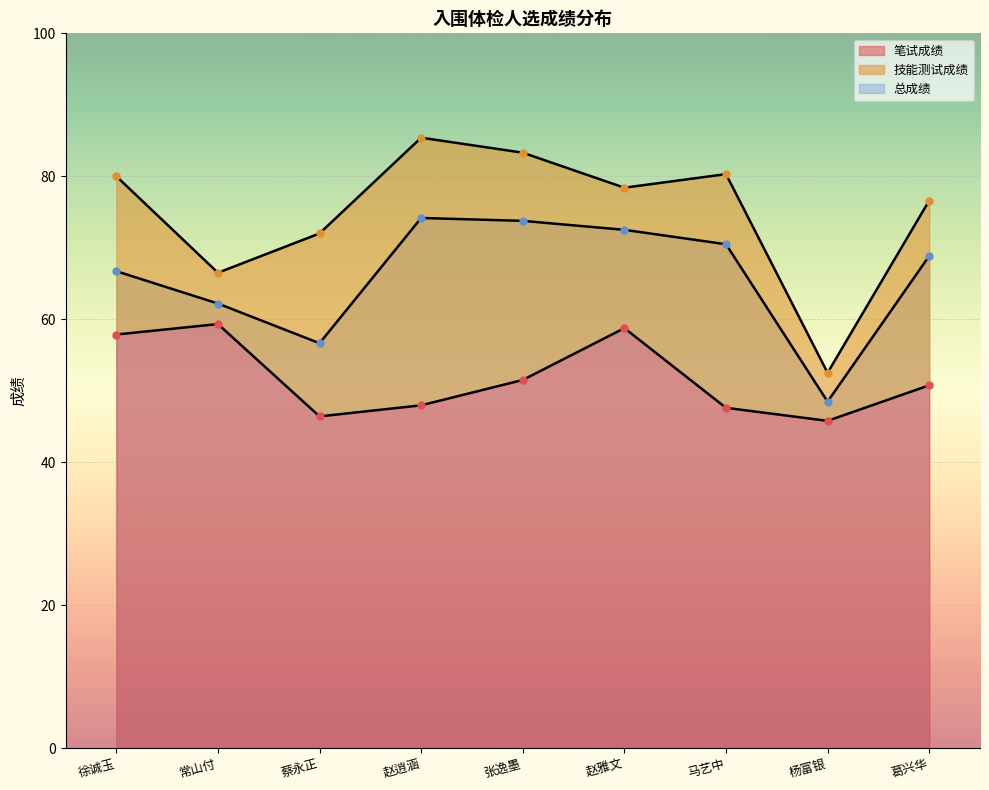

Reading left to right, what are all the values shown in this chart?

笔试成绩: 57.9	59.3	46.4	48.0	51.5	58.8	47.6	45.8	50.8
技能测试成绩: 80.0	66.5	72.0	85.4	83.3	78.4	80.3	52.5	76.6
总成绩: 66.7	62.2	56.6	74.2	73.8	72.5	70.5	48.5	68.8